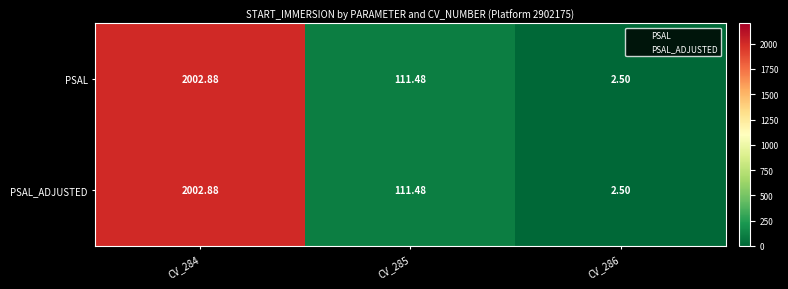

Is the value of PSAL at CV_284 greater than the value of PSAL_ADJUSTED at CV_285?

Yes